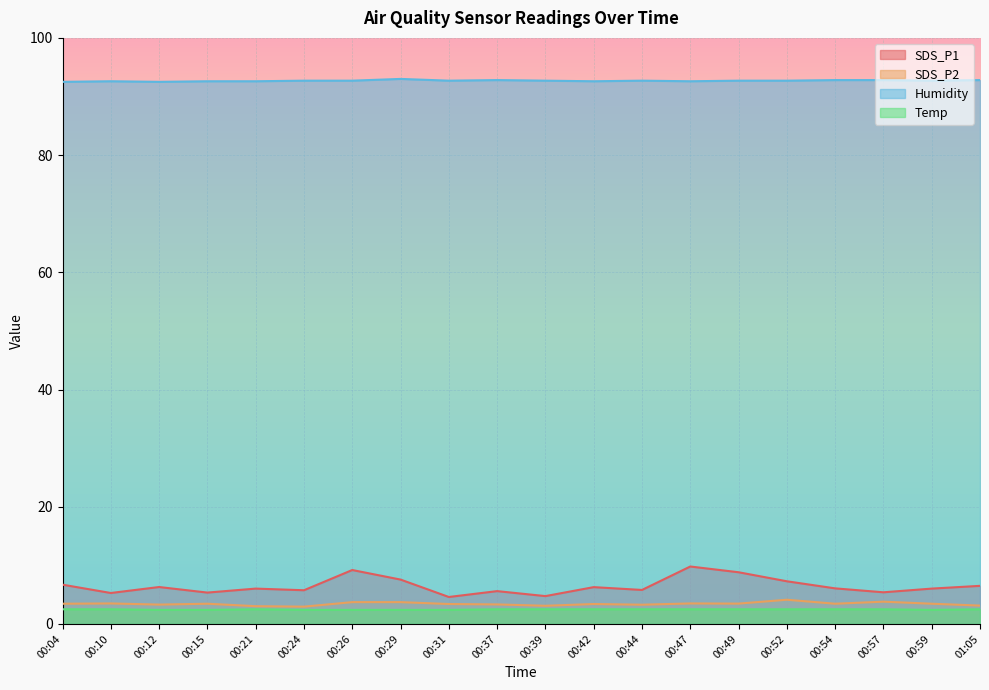

At how many categories does at least one series exceed 52?

20